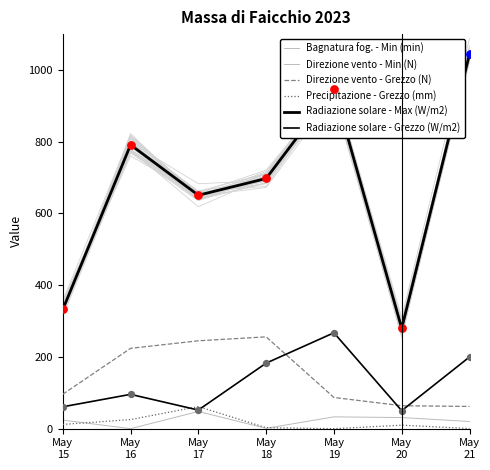

Which series has the largest total across all categories?

Radiazione solare - Max (W/m2)